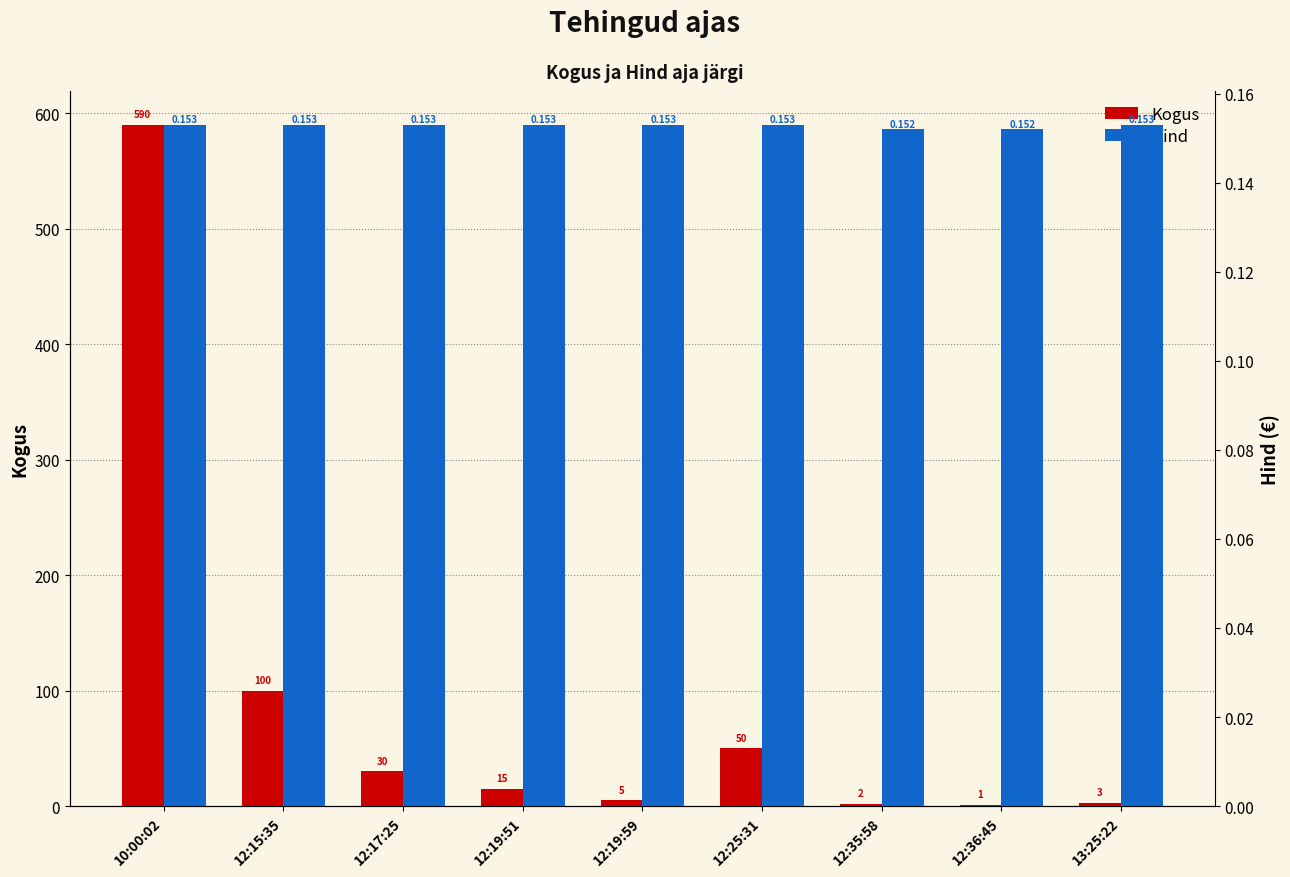

Which series has the widest spread of values?

Kogus